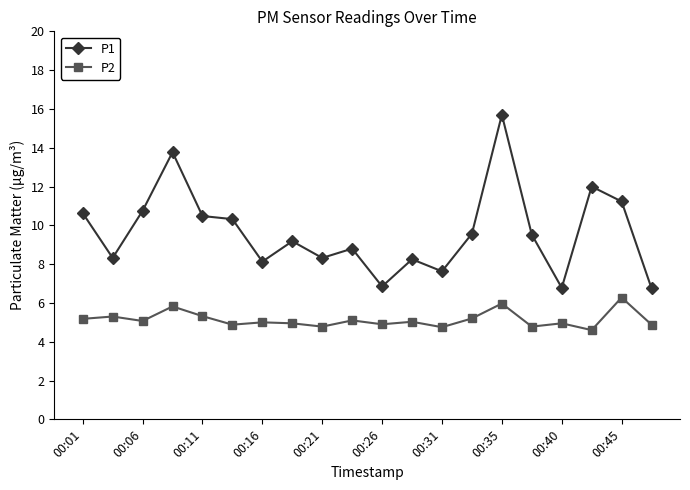

What are all the series names shown in the legend?

P1, P2